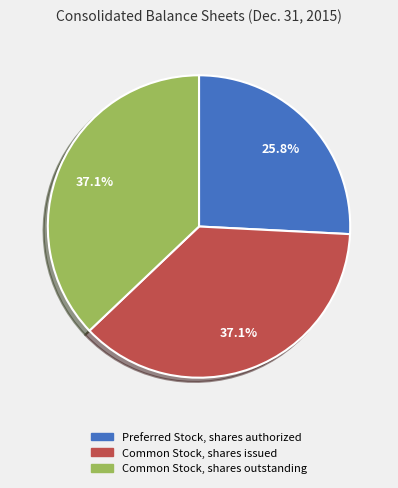

Which category has the smallest portion of the pie?

Preferred Stock, shares authorized